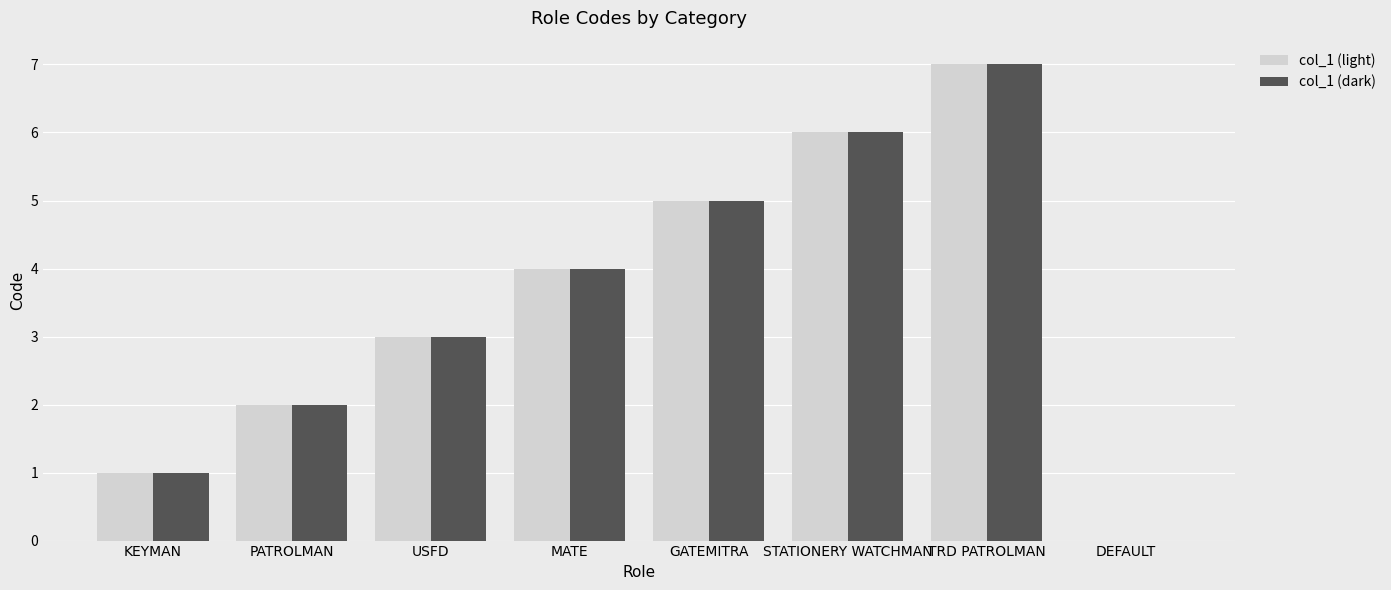

Are the bars grouped side by side (vs. stacked)?

Yes